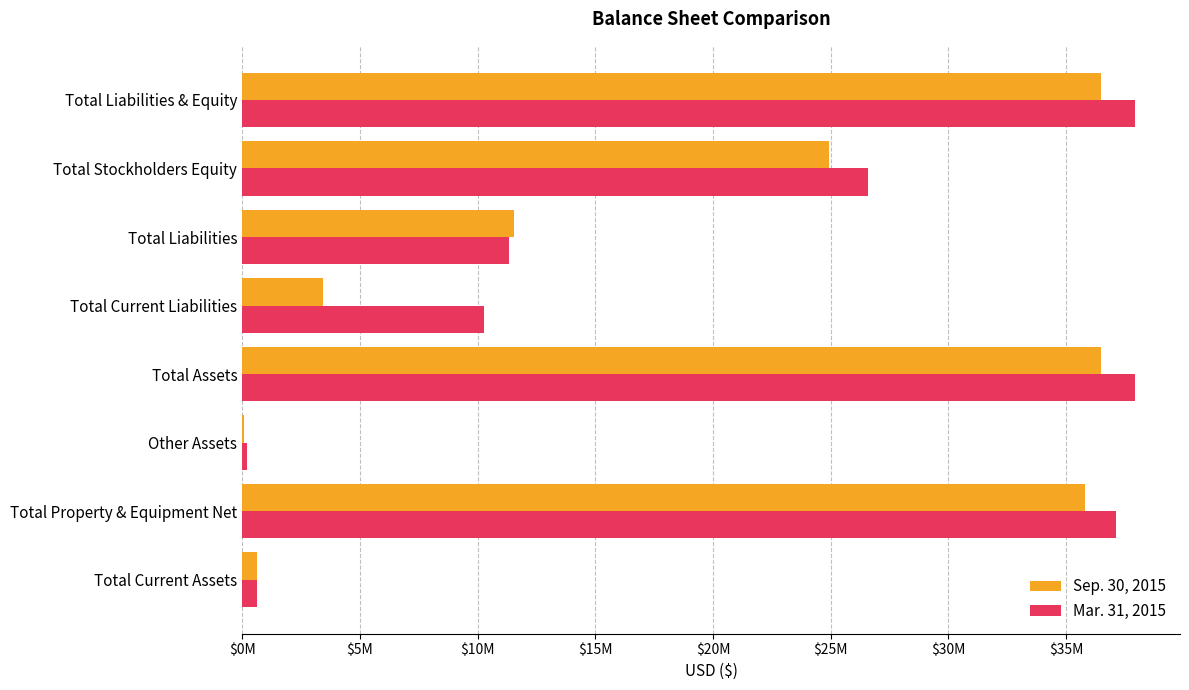

Reading left to right, transcribe all the data shown in this chart.

Sep. 30, 2015: 616989	35804558	61872	36483419	3442233	11560153	24923266	36483419
Mar. 31, 2015: 633958	37115915	188645	37938518	10282292	11333986	26604532	37938518